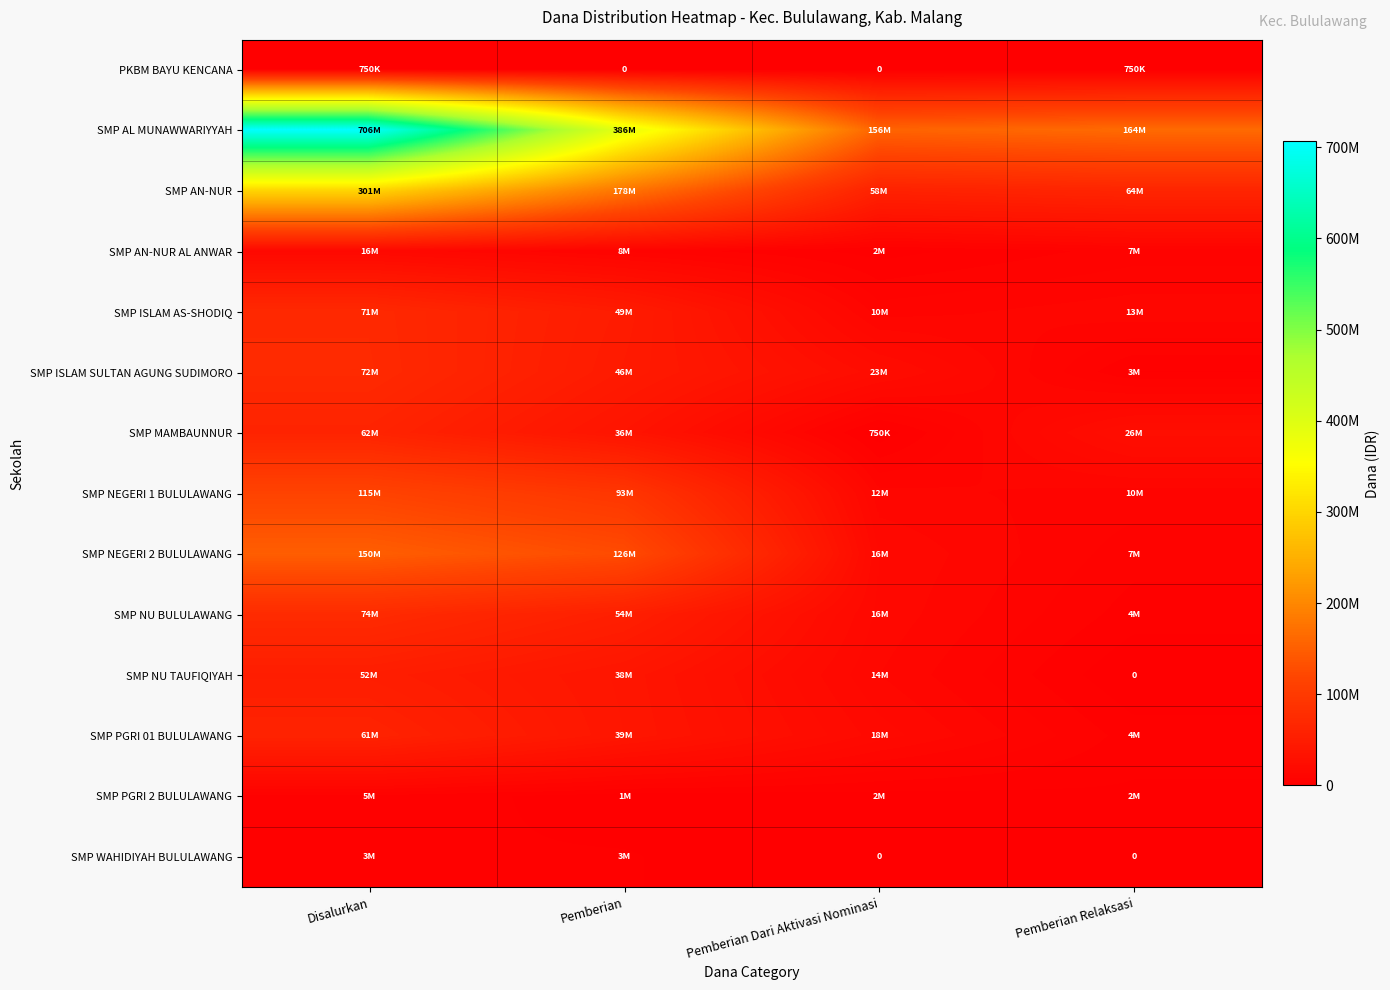

Which series has the largest range (max minus min)?

SMP AL MUNAWWARIYYAH